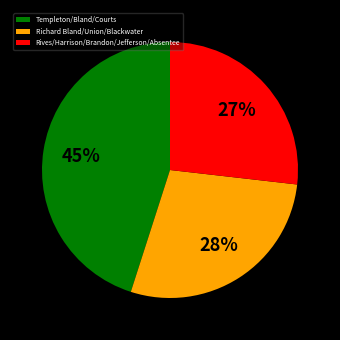

How many slices are in this pie chart?

3